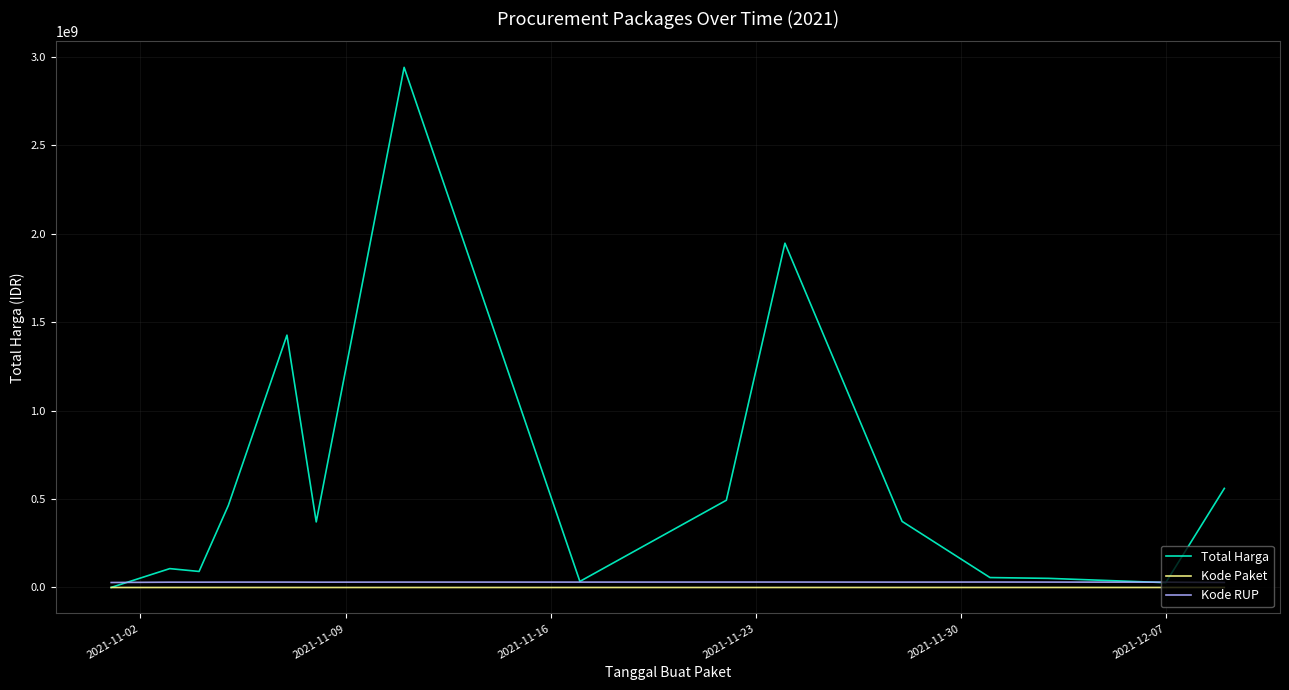

What is the greatest value displayed?

2938963240